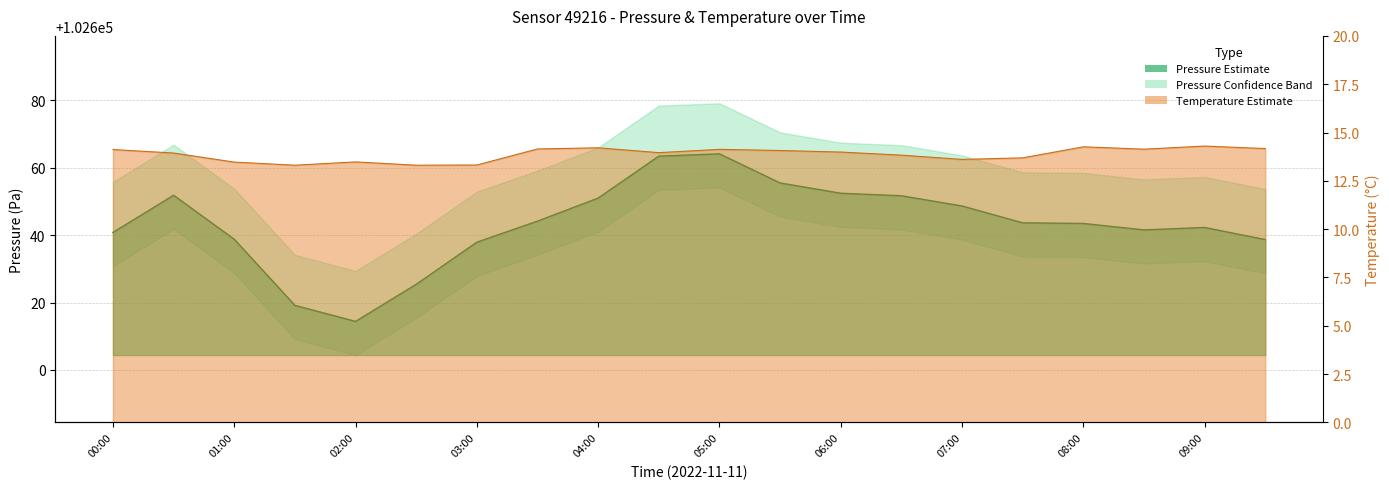

What is the sum of the pressure_line values at 11 and 08:00?

205306.5